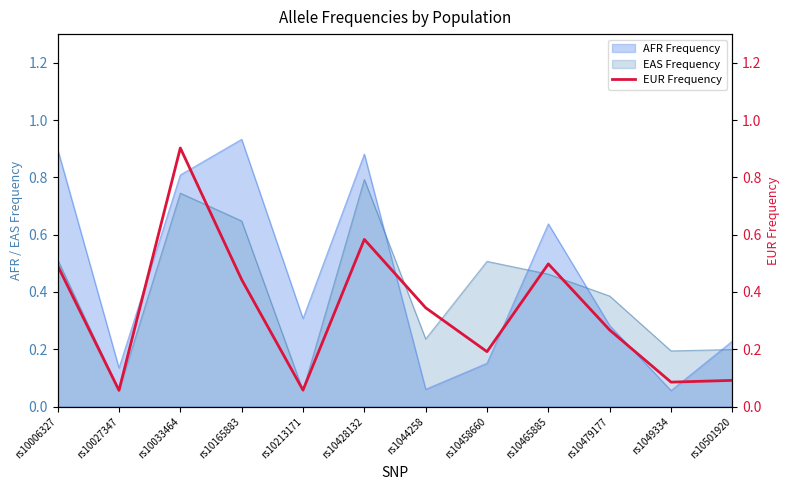

Is it true that EAS Frequency equals 0.0 at rs10027347?

False